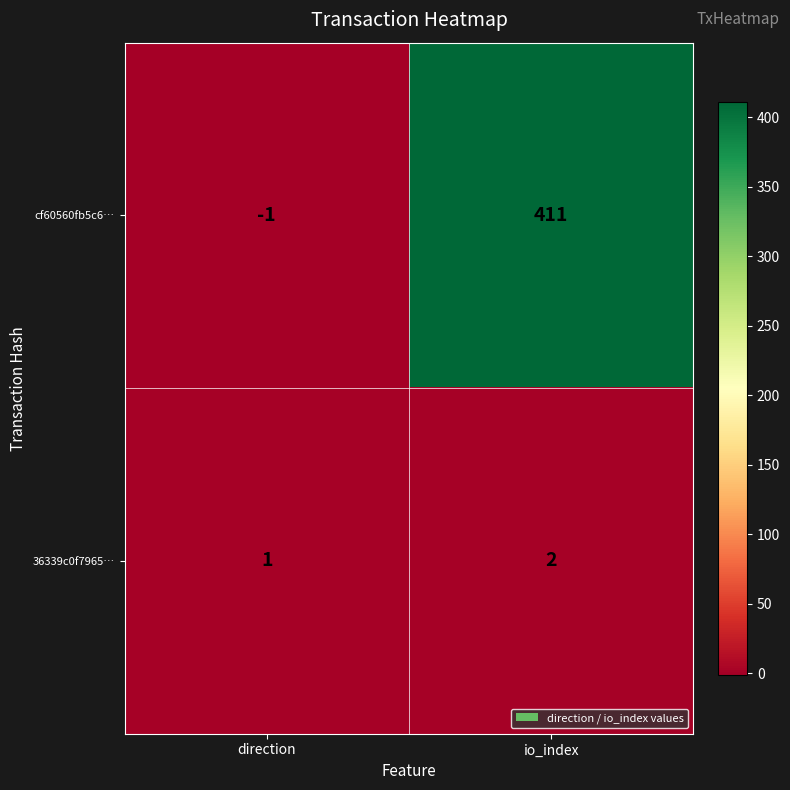

Which series has the largest range (max minus min)?

cf60560fb5c6…